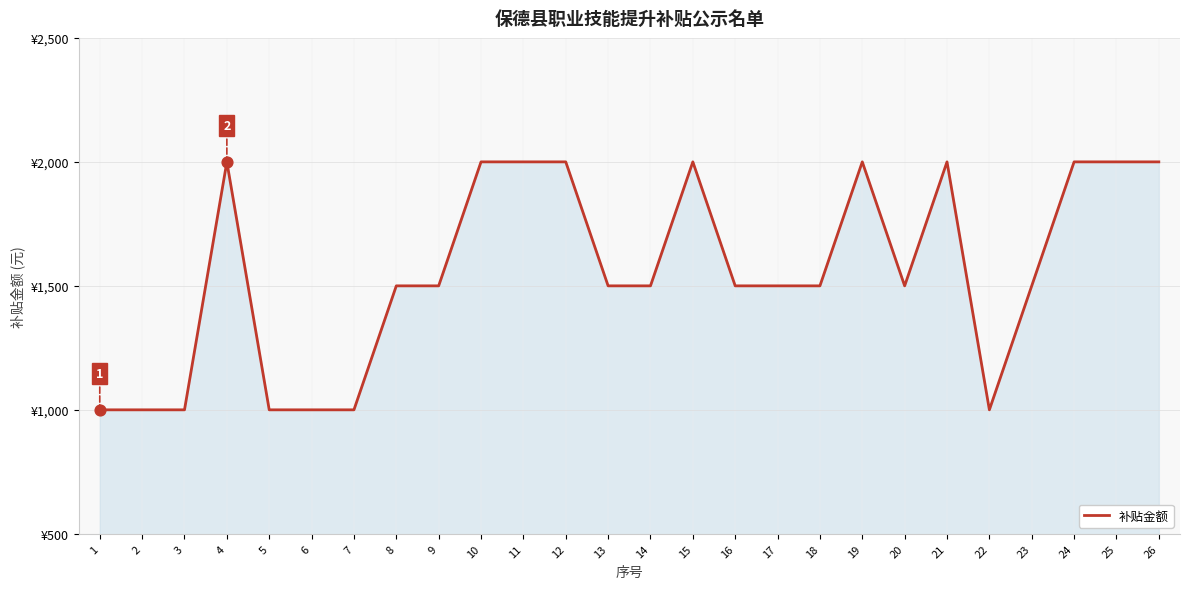

Between 18 and 24, which is larger?

24